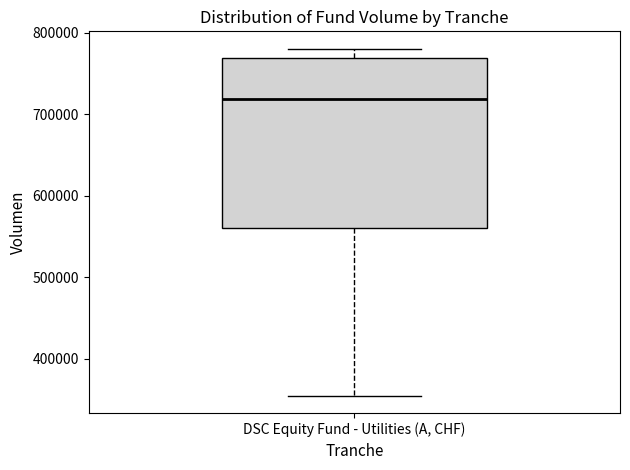

Where is the upper edge of the box for DSC Equity Fund - Utilities (A, CHF) on the y-axis? The values are not printed on the chart, so give them approximately, as read against the axis.

770000